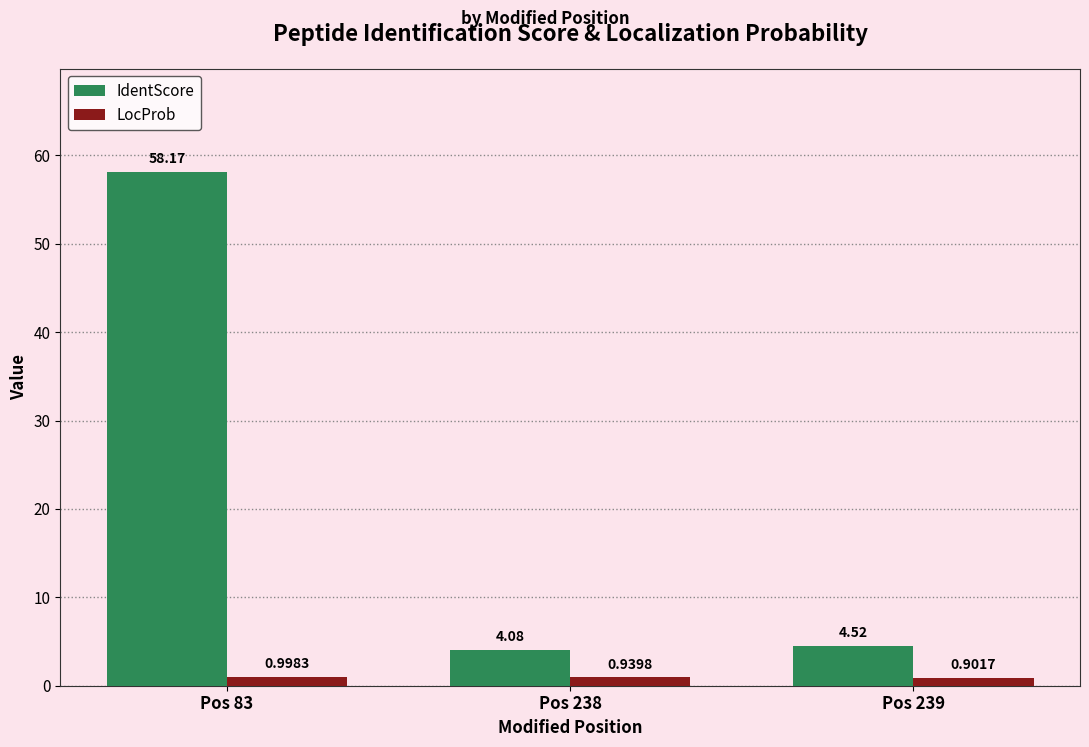

What is the maximum value shown in the chart?

58.2